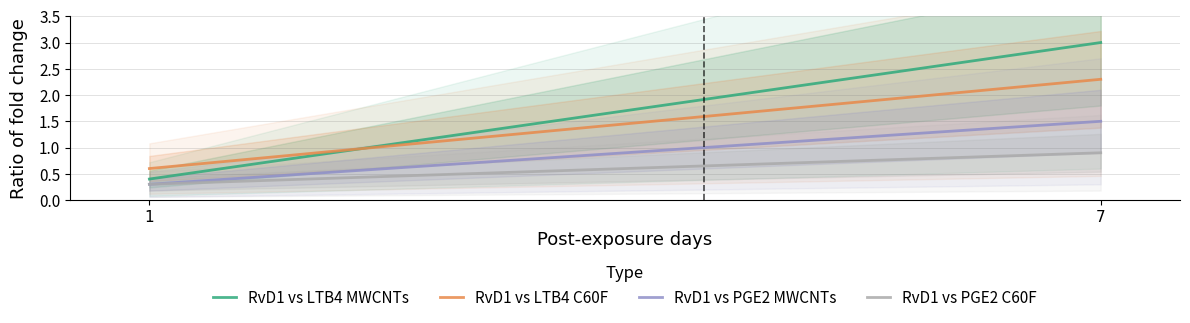

What is the value of the RvD1 vs LTB4 MWCNTs point at the 1st from the left?

0.4